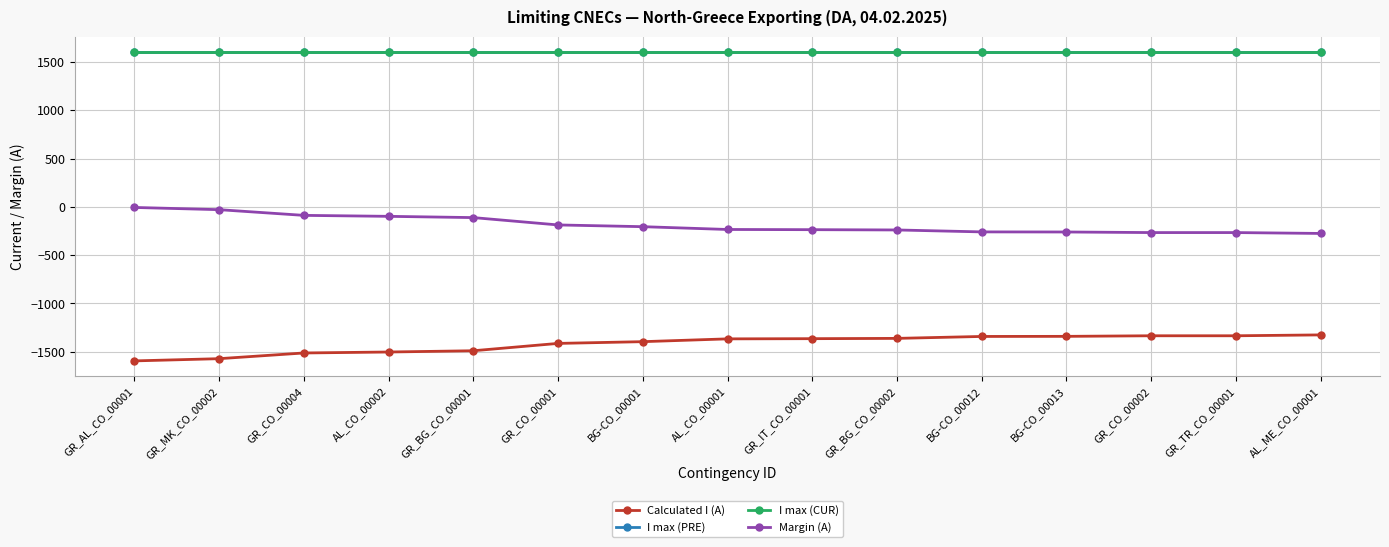

List the series in order of their peak value, lowest first.

Calculated I (A), Margin (A), I max (PRE), I max (CUR)